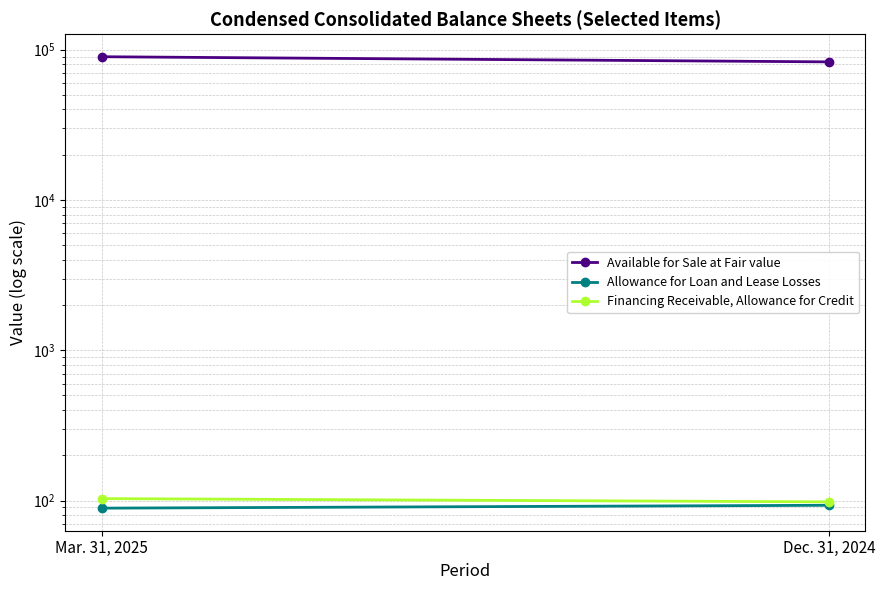

Rank the categories by Available for Sale at Fair value value from highest to lowest.

Mar. 31, 2025, Dec. 31, 2024